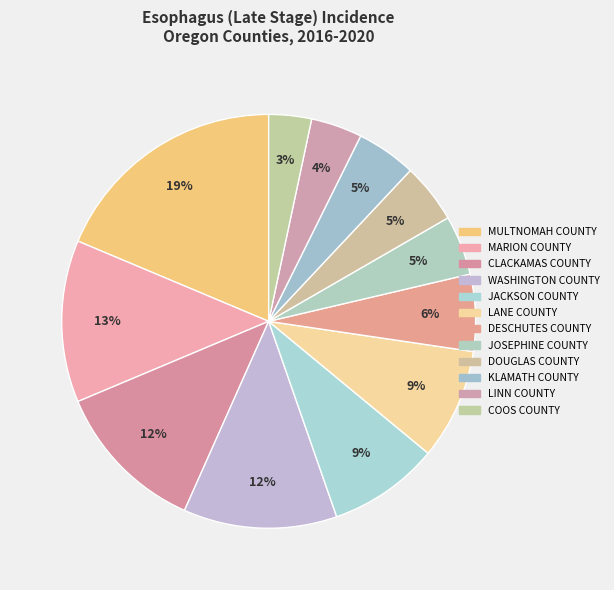

What is the smallest slice in the pie chart?

Coos County